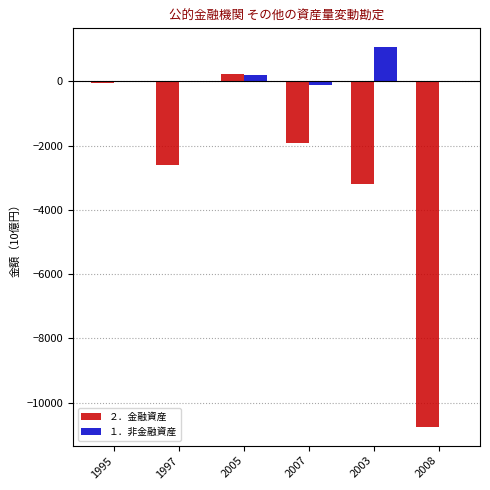

How many categories are shown in the chart?

6